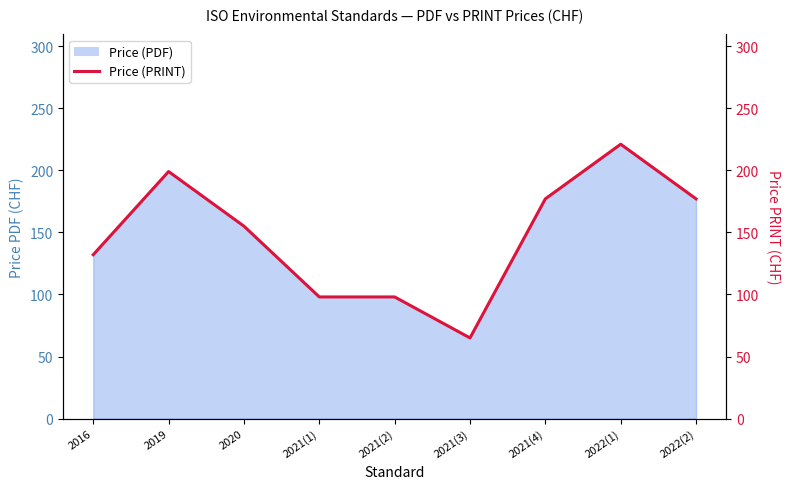

What value does the data have at 2019, to the nearest 5?

200